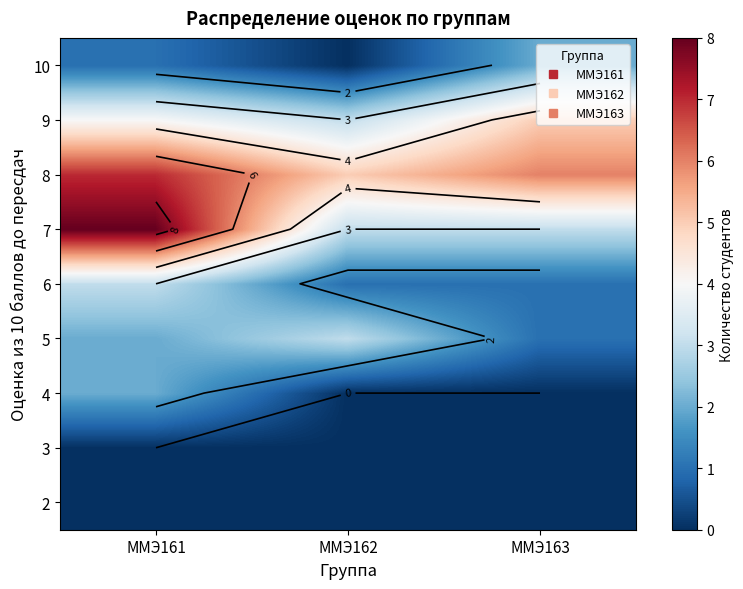

What is the difference between the highest and lowest values at ММЭ163?

6